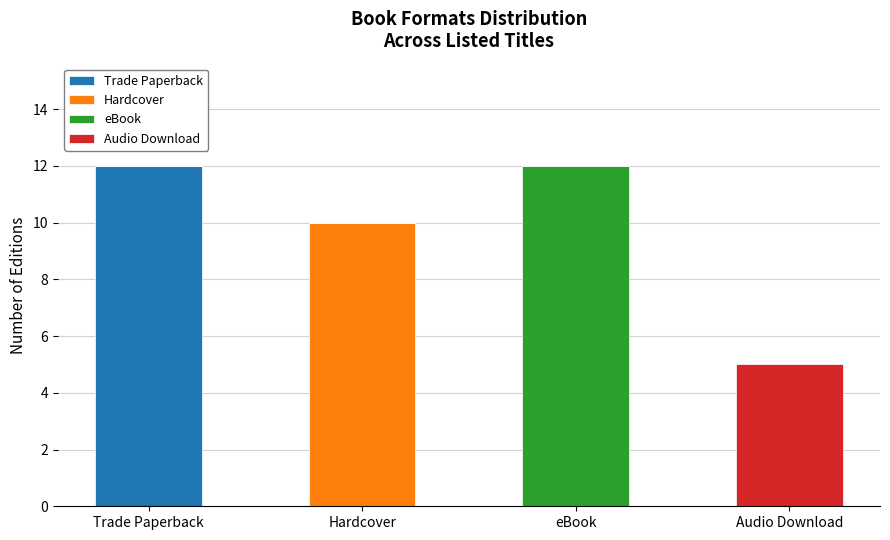

Reading left to right, transcribe the values for Trade Paperback.

Trade Paperback=12	Hardcover=0	eBook=0	Audio Download=0